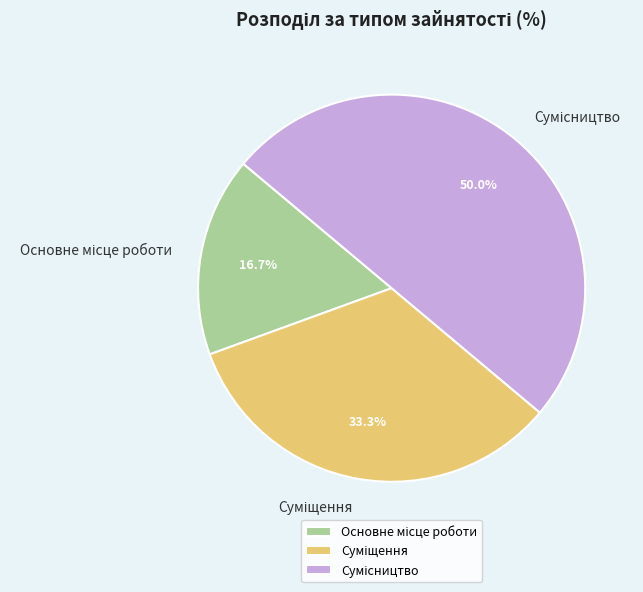

Which slice is the smallest?

Основне місце роботи